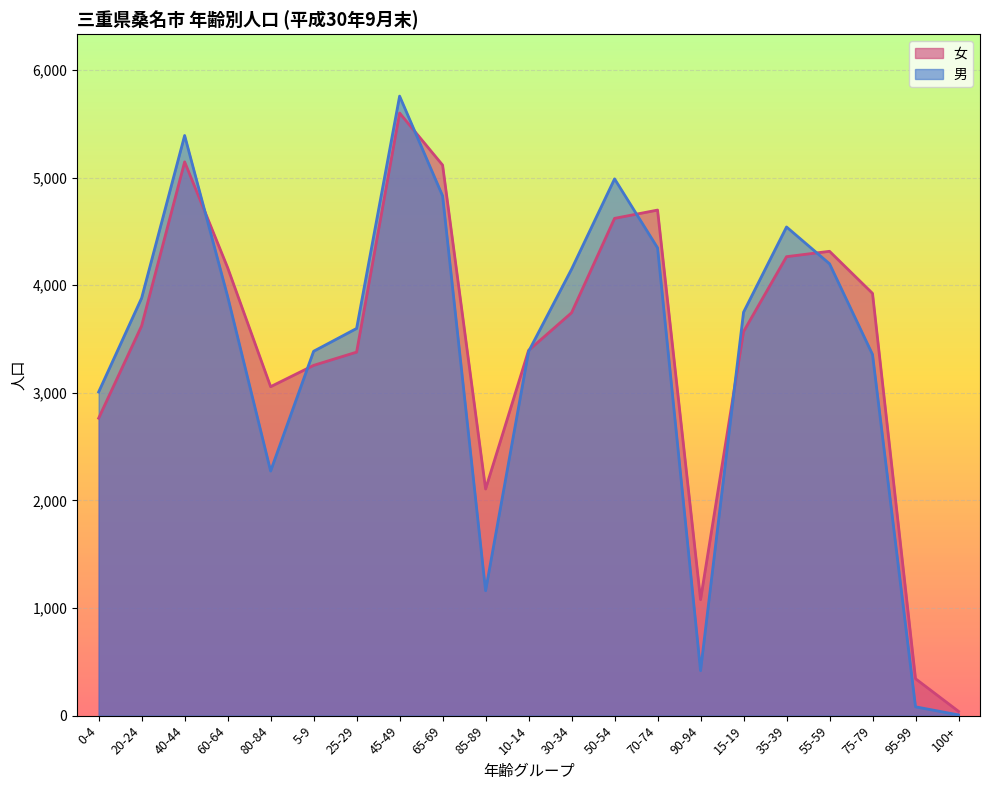

How many interior local peaks does the 女 series have?

4